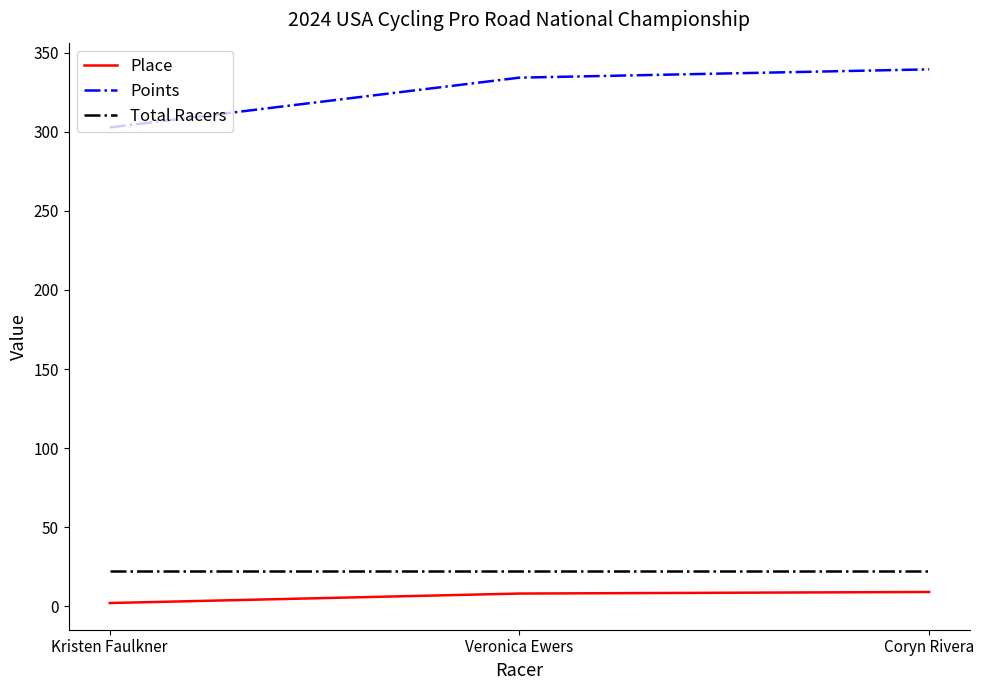

What is the difference between the Place values at Veronica Ewers and Kristen Faulkner?

6.0